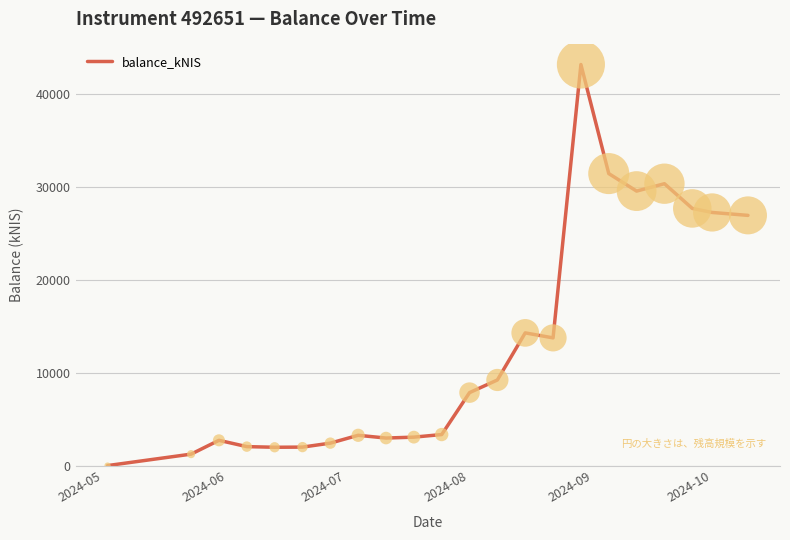

What is the maximum value shown in the chart?

43221.7